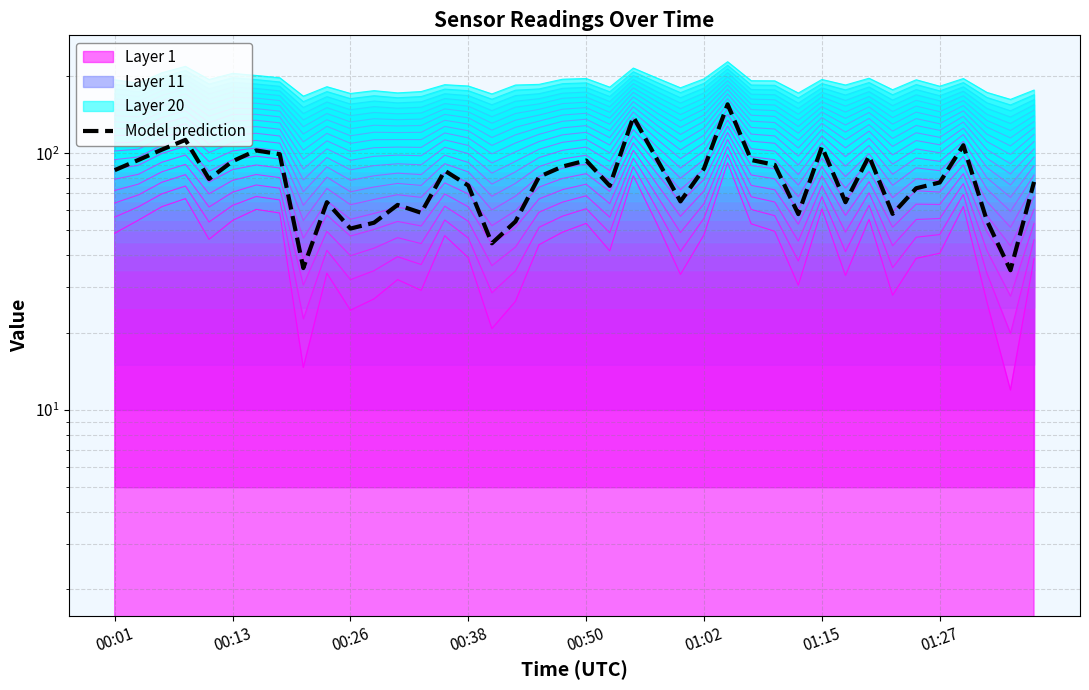

What is the difference between the maximum and minimum values?

120.0